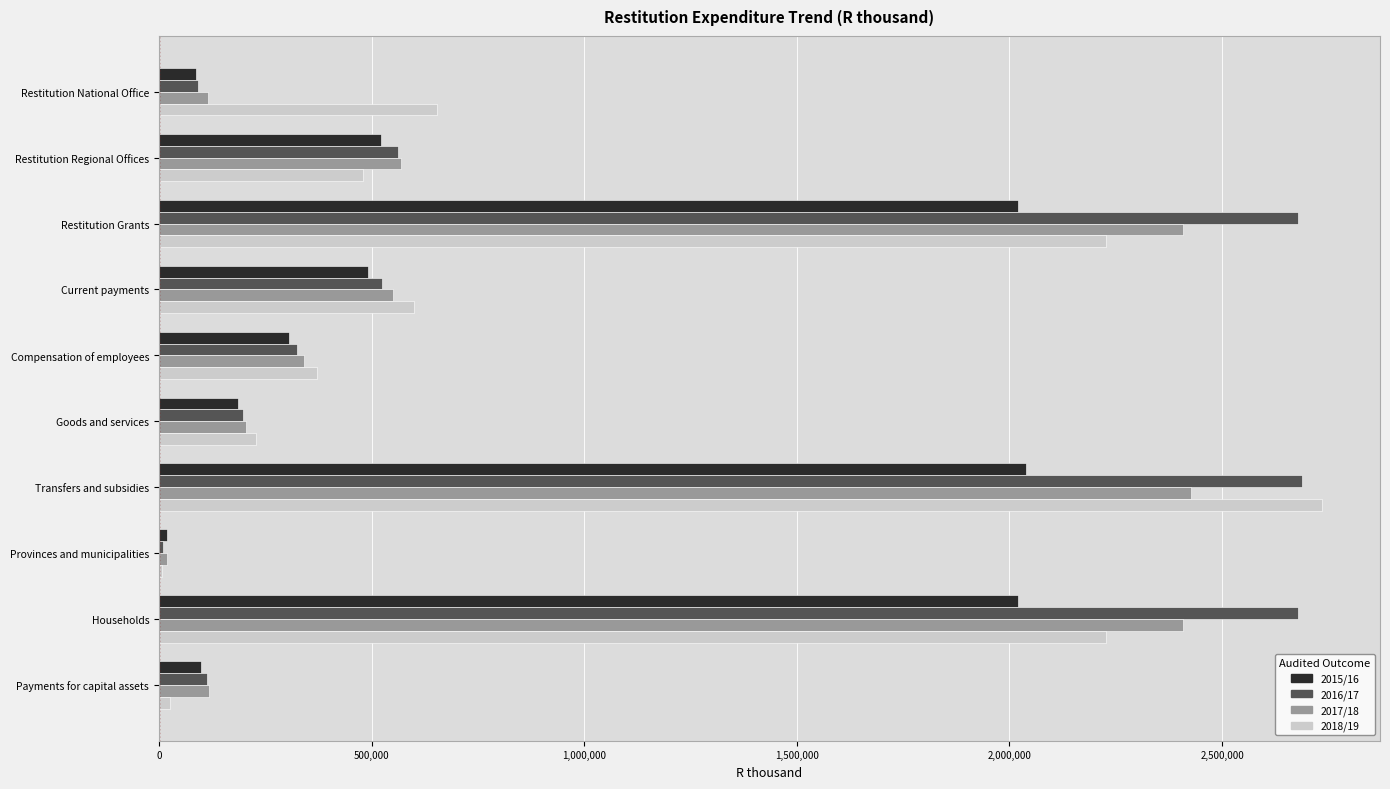

Where is 2015/16 nearest to the value 1029221?

Restitution Regional Offices